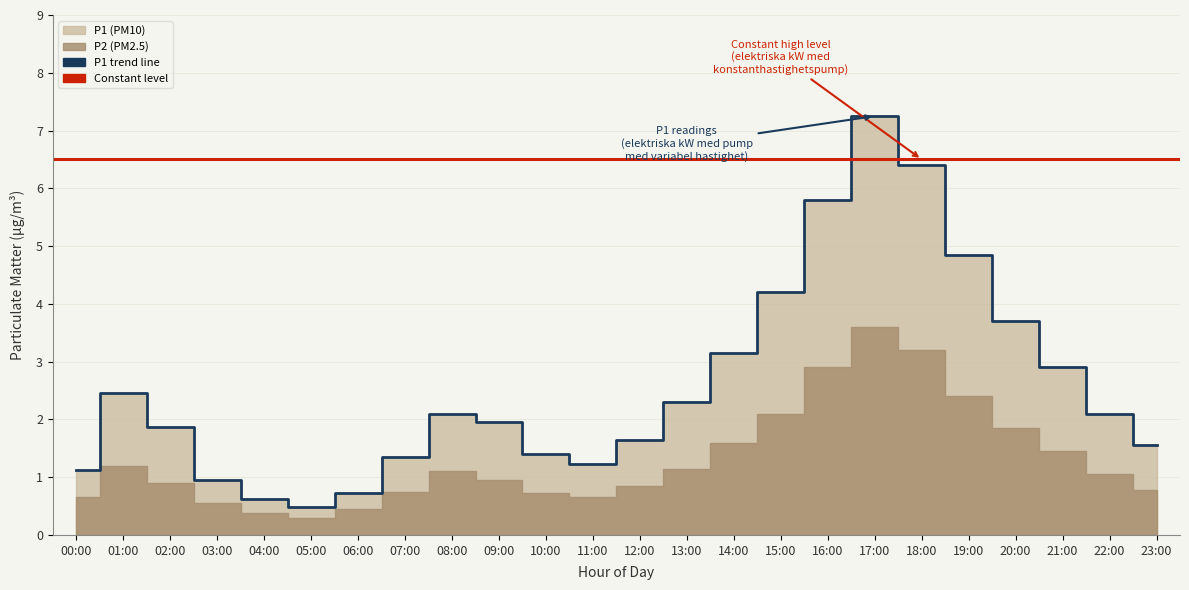

What is the change in value from 12:00 to 15:00?

+2.6